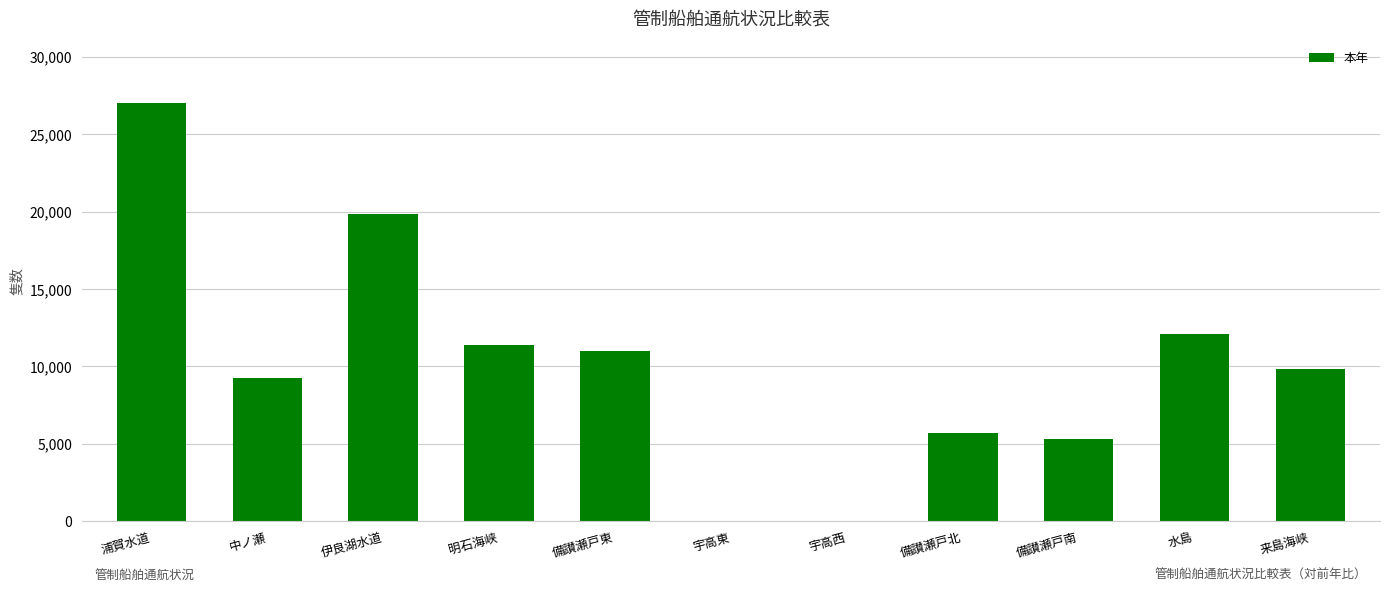

How many categories are shown in the chart?

11